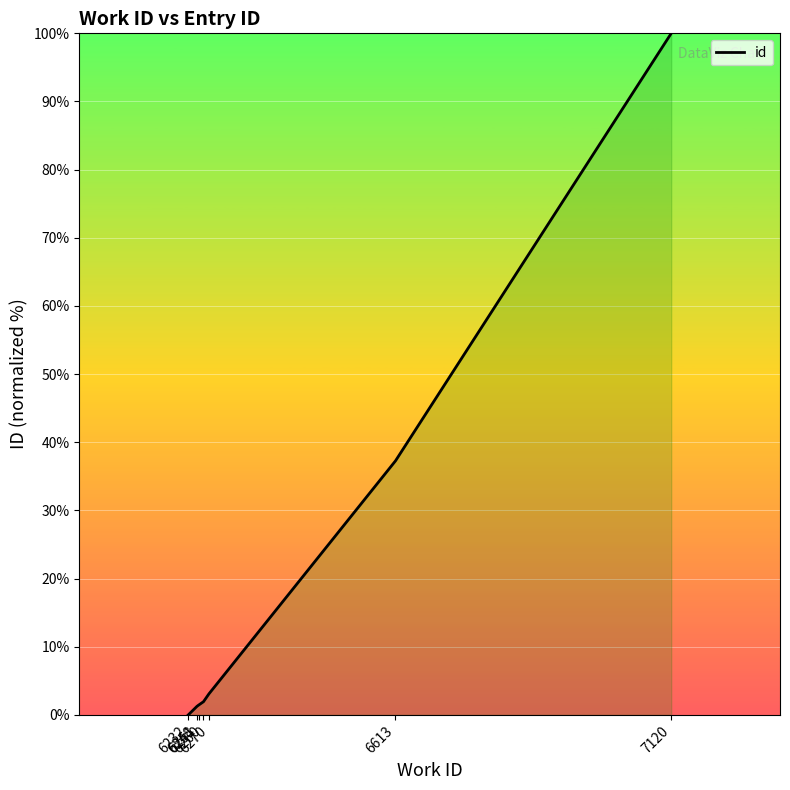

What is the sum of all values?

145.0